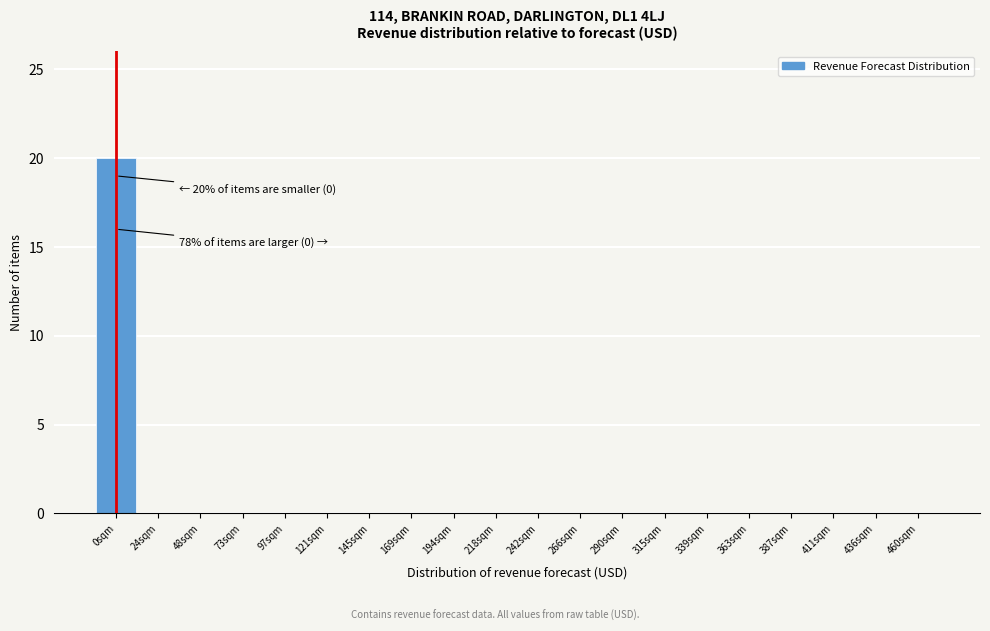

Reading left to right, extract all data points from this chart.

0sqm=20	24sqm=0	48sqm=0	73sqm=0	97sqm=0	121sqm=0	145sqm=0	169sqm=0	194sqm=0	218sqm=0	242sqm=0	266sqm=0	290sqm=0	315sqm=0	339sqm=0	363sqm=0	387sqm=0	411sqm=0	436sqm=0	460sqm=0